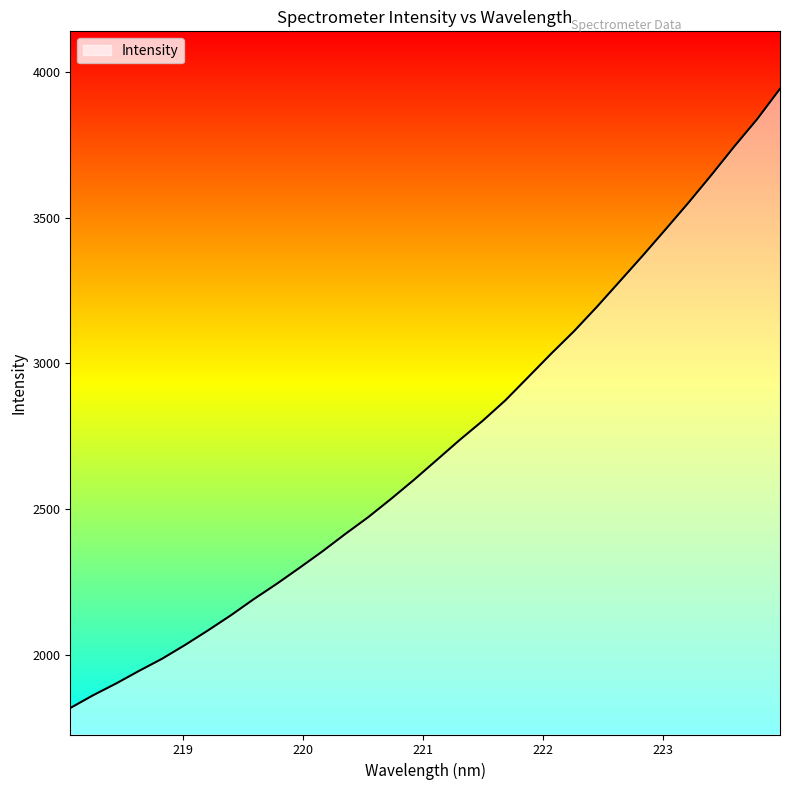

What is the minimum value shown in the chart?

1817.5